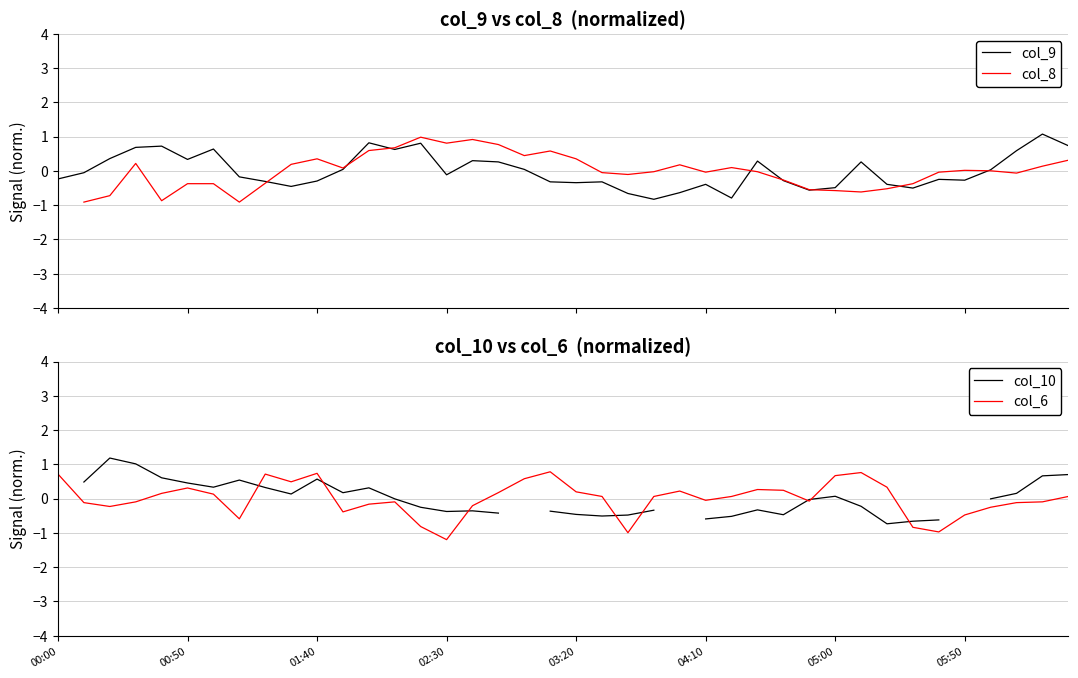

What is the difference between the col_8 values at 36 and 38?

0.1